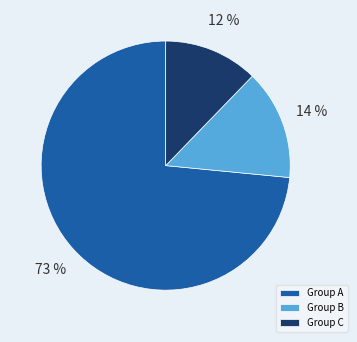

Is there a majority slice in this chart?

Yes